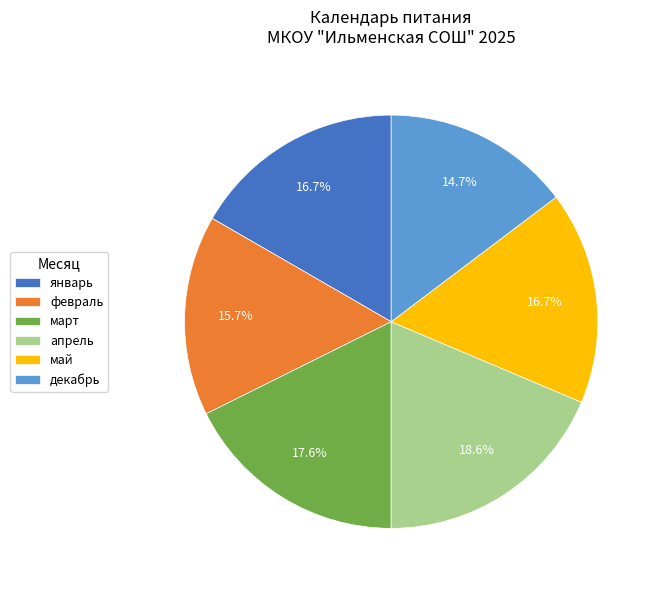

How many segments does this pie chart have?

6